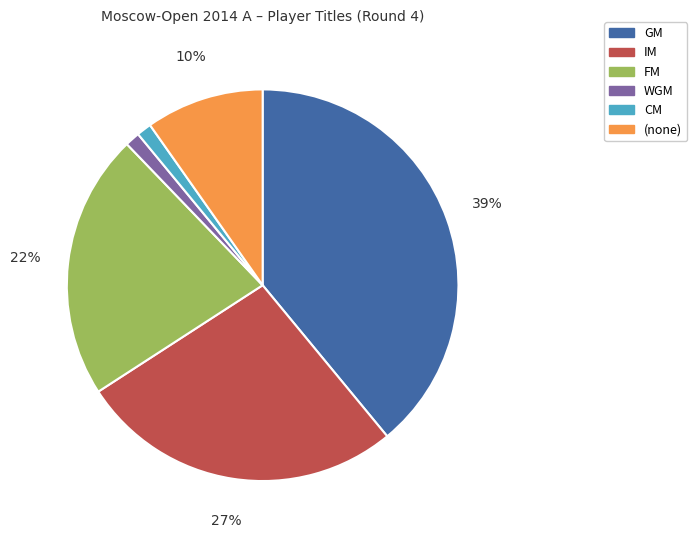

Count the number of slices in the pie.

6